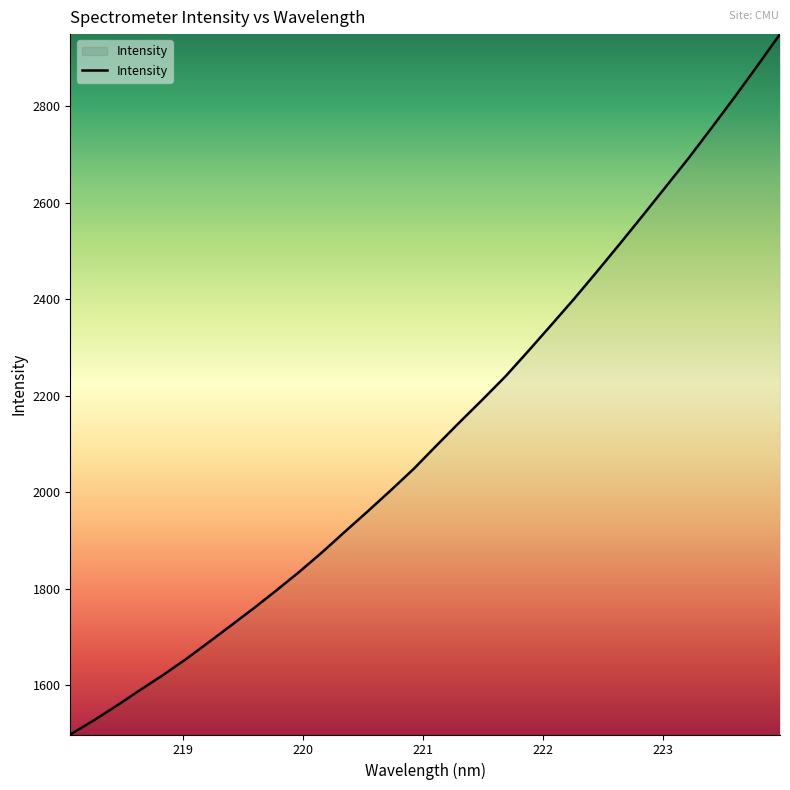

Reading left to right, extract all data points from this chart.

1497.6	1526.2	1556.5	1588.4	1619.4	1652.2	1687.4	1723.1	1759.1	1796.4	1835.0	1875.6	1918.5	1960.8	2004.1	2048.5	2097.2	2144.9	2191.9	2239.8	2292.4	2346.2	2400.5	2457.0	2514.6	2573.1	2632.3	2691.8	2754.2	2817.6	2882.7	2949.0